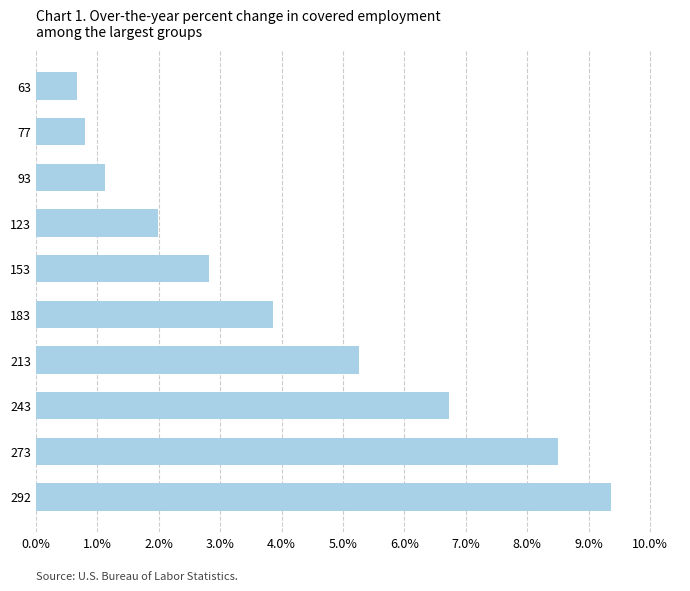

Rank the categories by value from lowest to highest.

63, 77, 93, 123, 153, 183, 213, 243, 273, 292